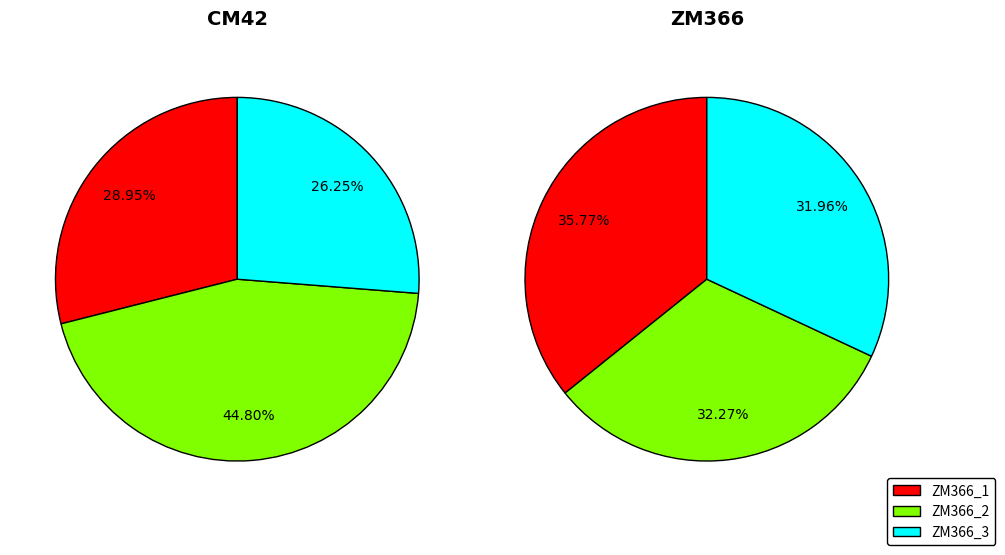

How many slices are in this pie chart?

3